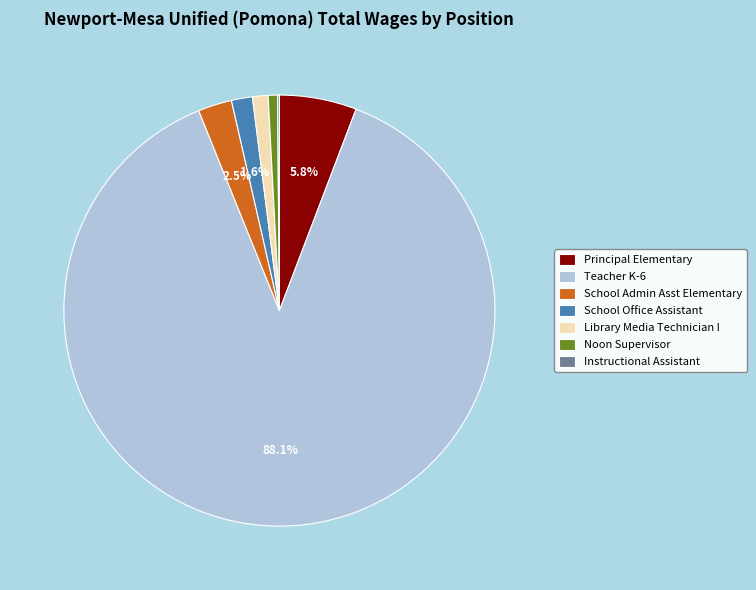

To the nearest percent, what is the combined percentage of School Office Assistant and Principal Elementary?

7%